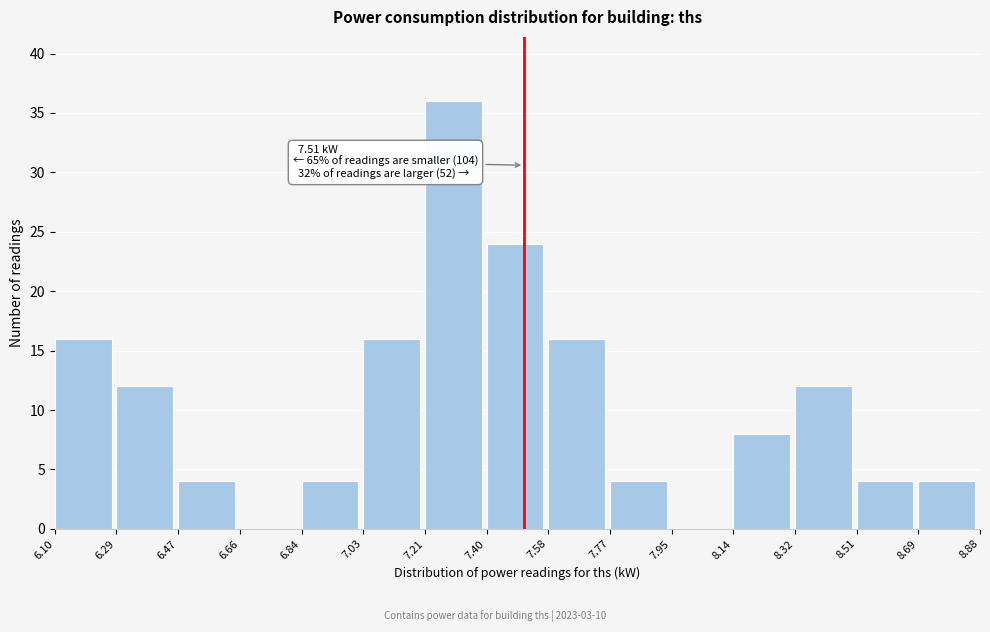

Over which range of the x-axis is the bar tallest?

7.21 to 7.40